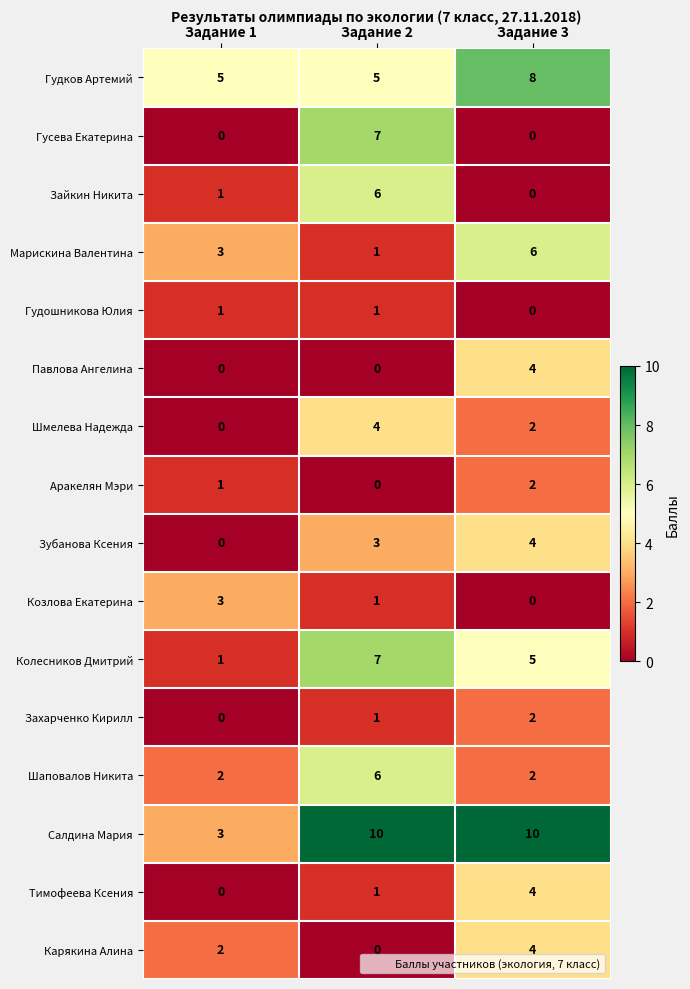

How many values in Тимофеева Ксения are above zero?

2